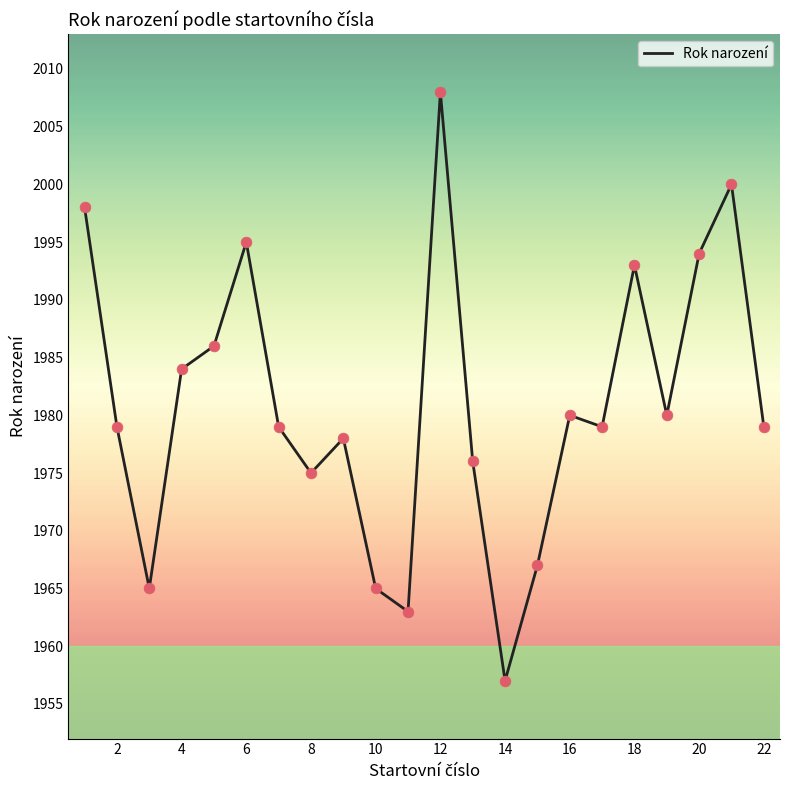

What is the smallest value displayed?

1957